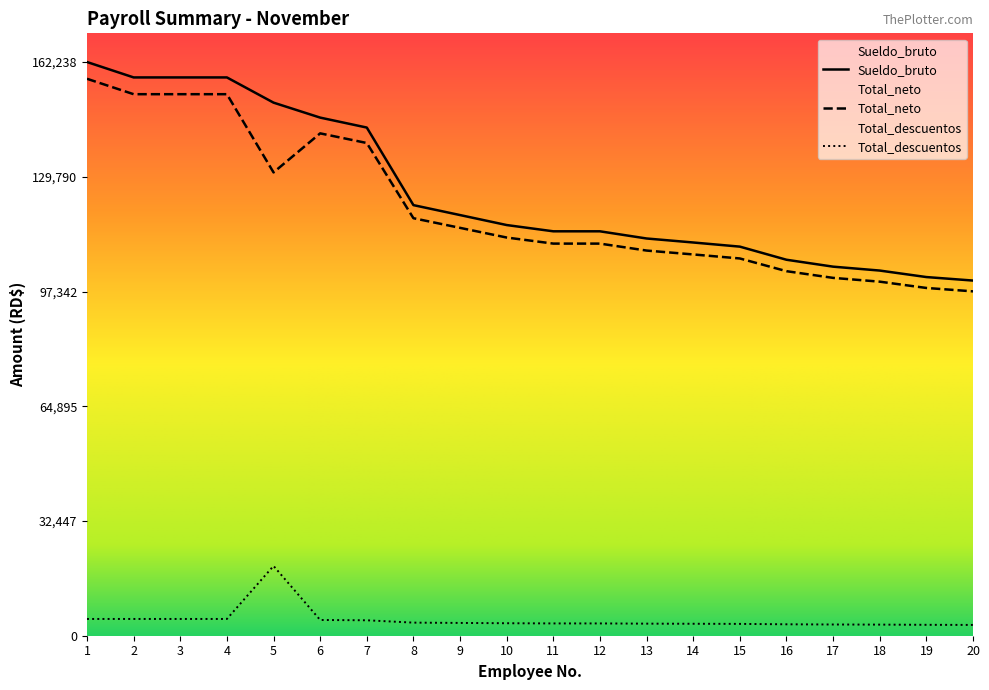

At which category does Total_ingresos reach its first local valley?

5